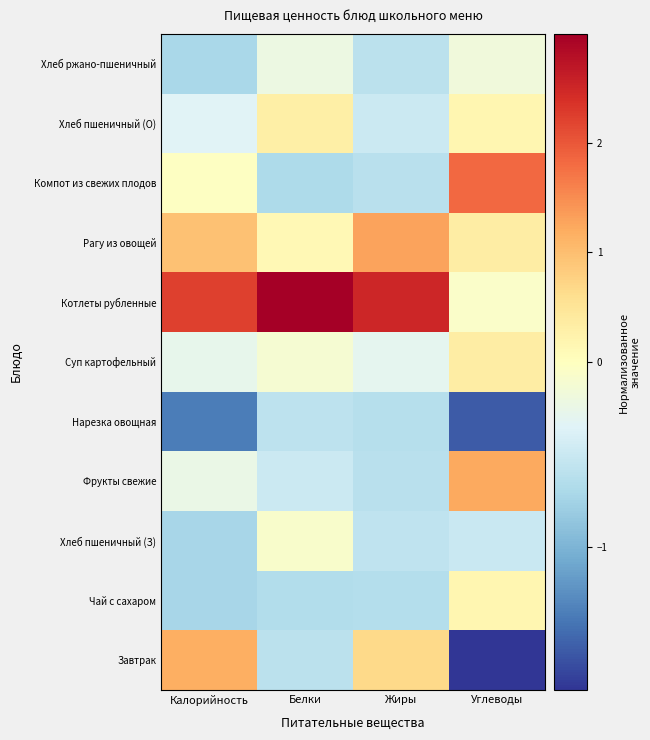

Reading left to right, what are all the values shown in this chart?

Завтрак: Калорийность=1.2	Белки=-0.6	Жиры=0.7	Углеводы=-1.8
Чай с сахаром: Калорийность=-0.7	Белки=-0.7	Жиры=-0.6	Углеводы=0.2
Хлеб пшеничный (З): Калорийность=-0.7	Белки=-0.1	Жиры=-0.6	Углеводы=-0.5
Фрукты свежие: Калорийность=-0.2	Белки=-0.5	Жиры=-0.6	Углеводы=1.2
Нарезка овощная: Калорийность=-1.4	Белки=-0.6	Жиры=-0.6	Углеводы=-1.6
Суп картофельный: Калорийность=-0.3	Белки=-0.1	Жиры=-0.3	Углеводы=0.3
Котлеты рубленные: Калорийность=2.2	Белки=3.0	Жиры=2.5	Углеводы=-0.1
Рагу из овощей: Калорийность=1.0	Белки=0.1	Жиры=1.3	Углеводы=0.3
Компот из свежих плодов: Калорийность=-0.0	Белки=-0.7	Жиры=-0.6	Углеводы=1.8
Хлеб пшеничный (О): Калорийность=-0.3	Белки=0.3	Жиры=-0.5	Углеводы=0.2
Хлеб ржано-пшеничный: Калорийность=-0.7	Белки=-0.2	Жиры=-0.6	Углеводы=-0.2